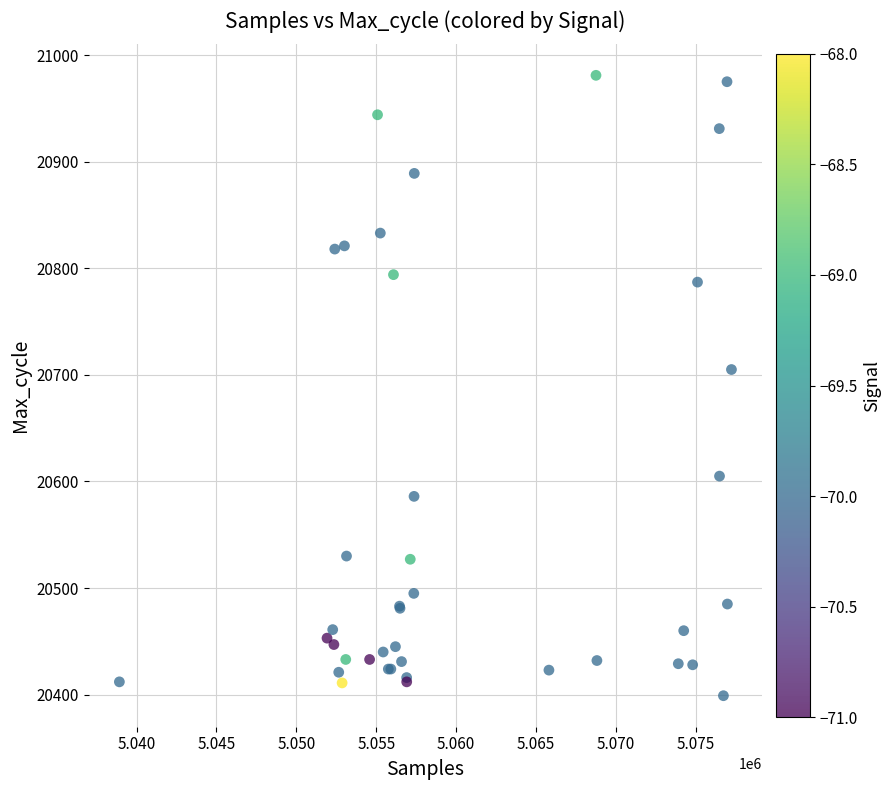

What Y value in the scatter plot is closest to 20690?

20705